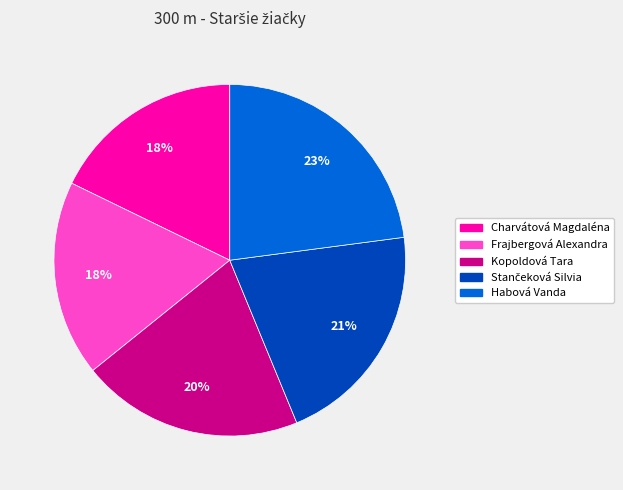

To the nearest percent, what percentage of the pie is Kopoldová Tara?

20%